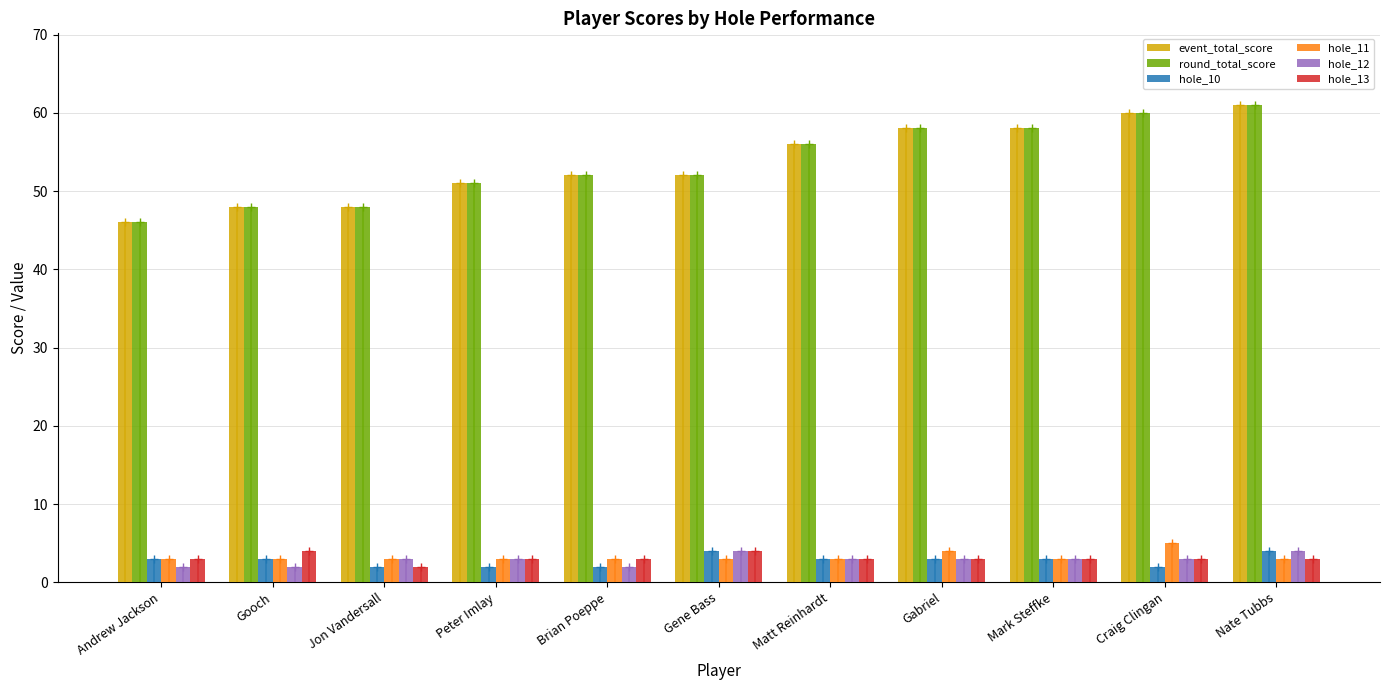

Between Gooch and Jon Vandersall, which series saw the biggest shift?

hole_13